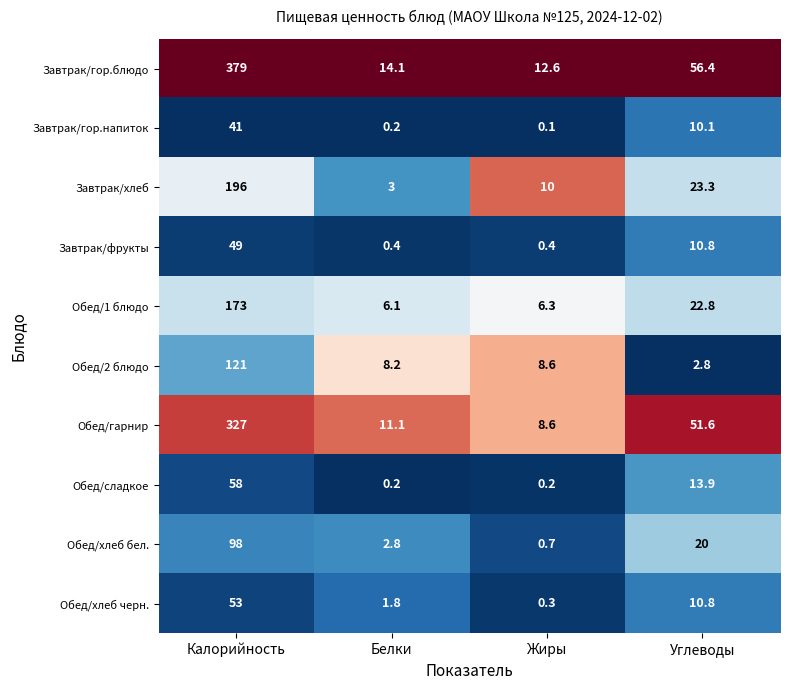

What is the spread (max minus min) of values at Углеводы?

53.6